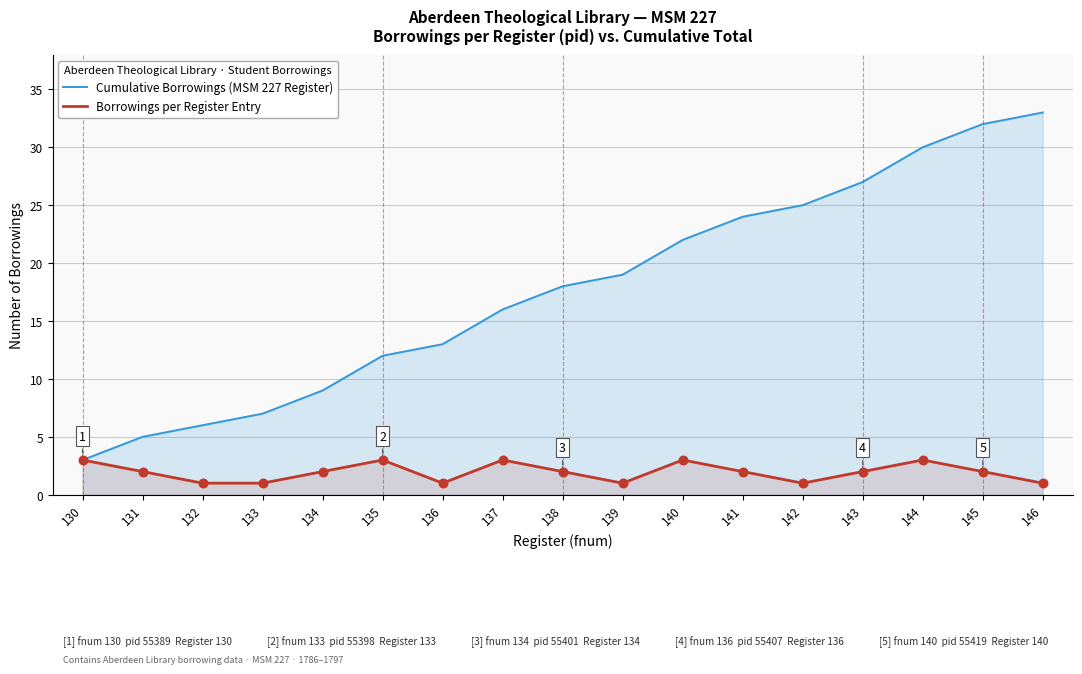

What are all the series names shown in the legend?

Cumulative Borrowings (MSM 227 Register), Borrowings per Register Entry